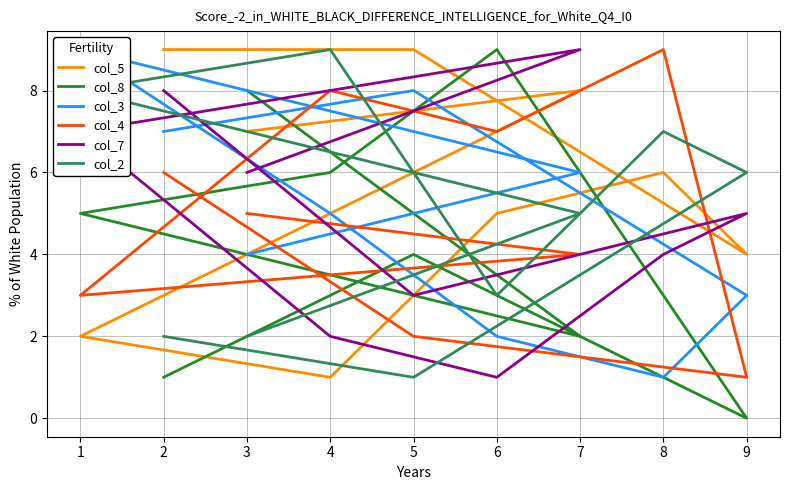

Between 9 and 1, which series saw the biggest shift?

col_3